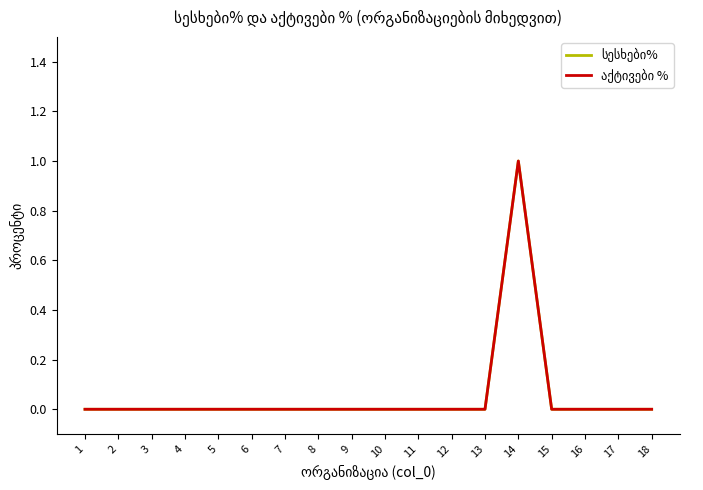

Is this an area chart (filled region under the line)?

No